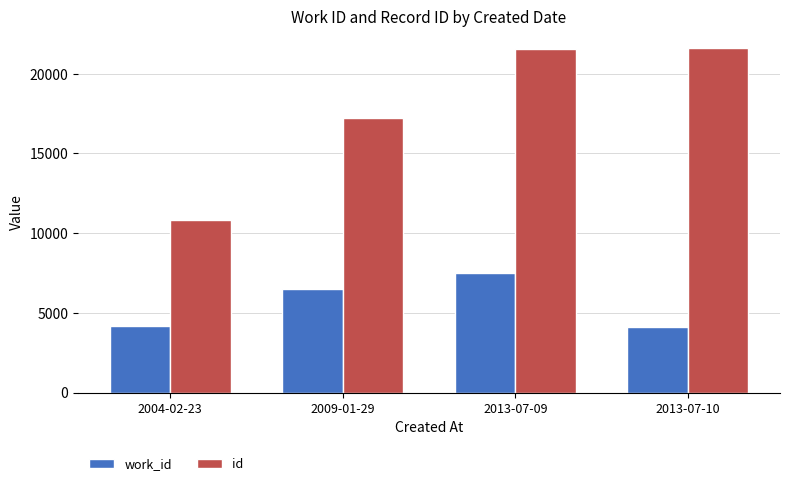

What is the difference between the highest and lowest values at 2004-02-23?

6661